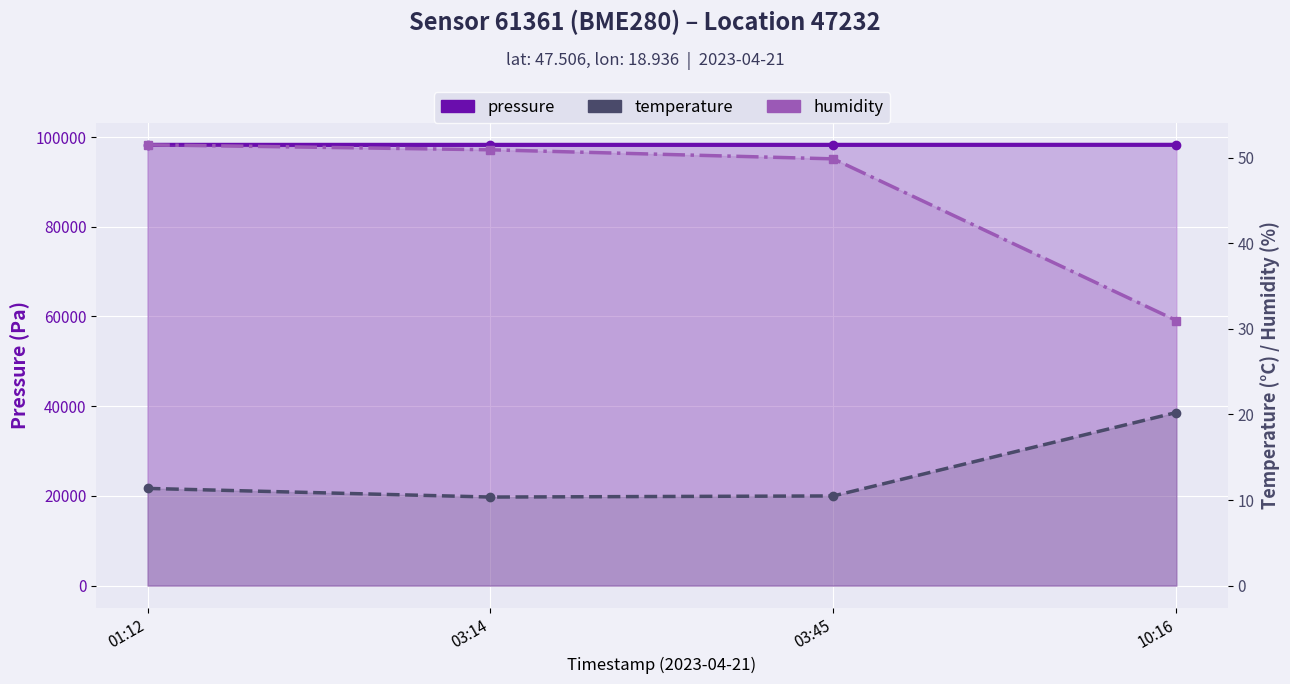

The temperature series shows 20.2 at 10:16. True or false?

True